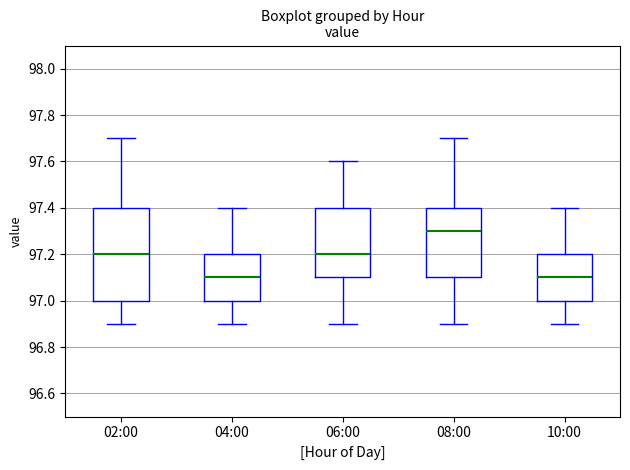

Reading left to right, transcribe this box plot: for each box, give where its median line is, the range the box spans, and where its two whiskers end, as read against the y-axis. The values are not printed on the chart, so give them approximately, as read against the axis.

02:00: median 97.2, box 97.0 to 97.4, whiskers 96.9 to 97.7
04:00: median 97.1, box 97.0 to 97.2, whiskers 96.9 to 97.4
06:00: median 97.2, box 97.1 to 97.4, whiskers 96.9 to 97.6
08:00: median 97.3, box 97.1 to 97.4, whiskers 96.9 to 97.7
10:00: median 97.1, box 97.0 to 97.2, whiskers 96.9 to 97.4